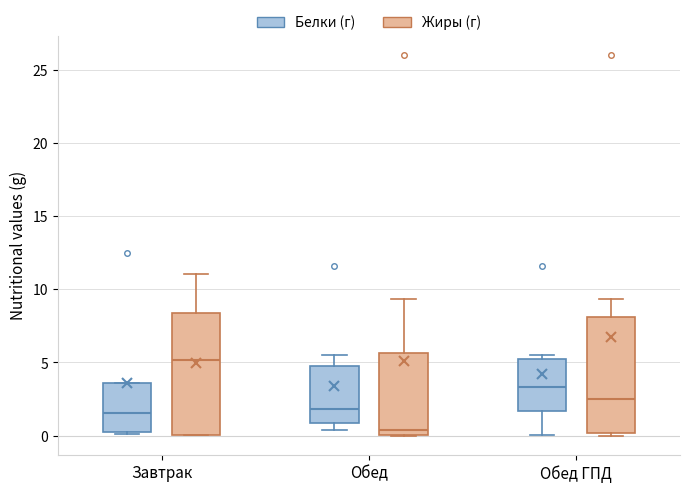

Which box has the highest median line?

Завтрак (Жиры (г))